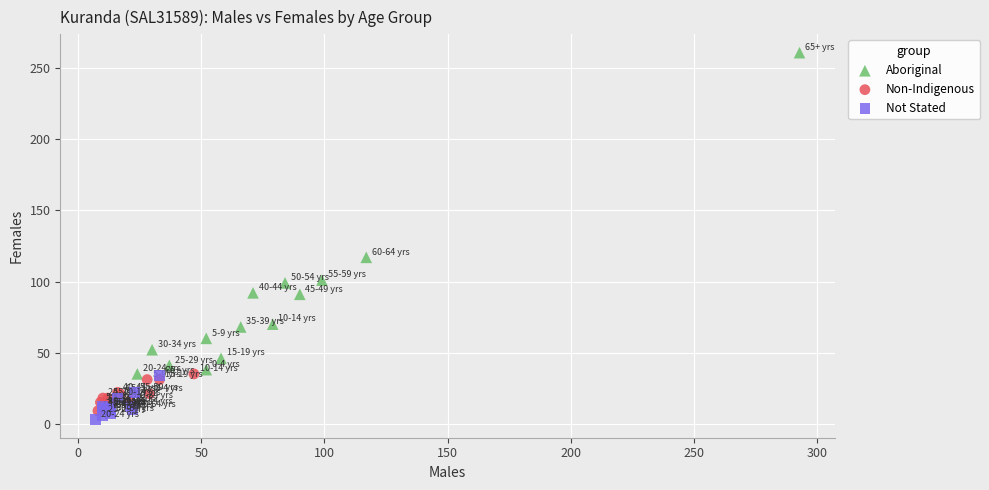

Which series has the widest spread of Y values?

Aboriginal